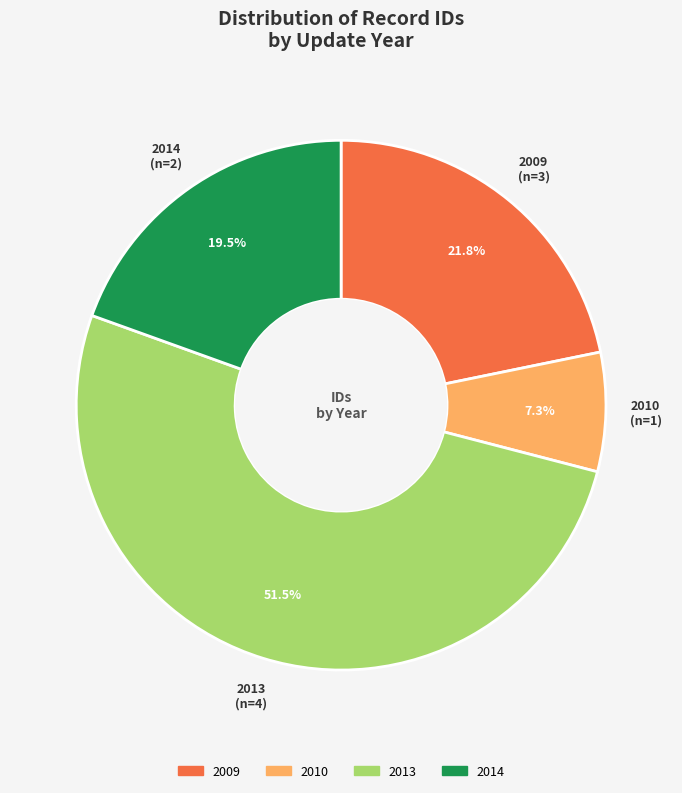

How many segments does this pie chart have?

4